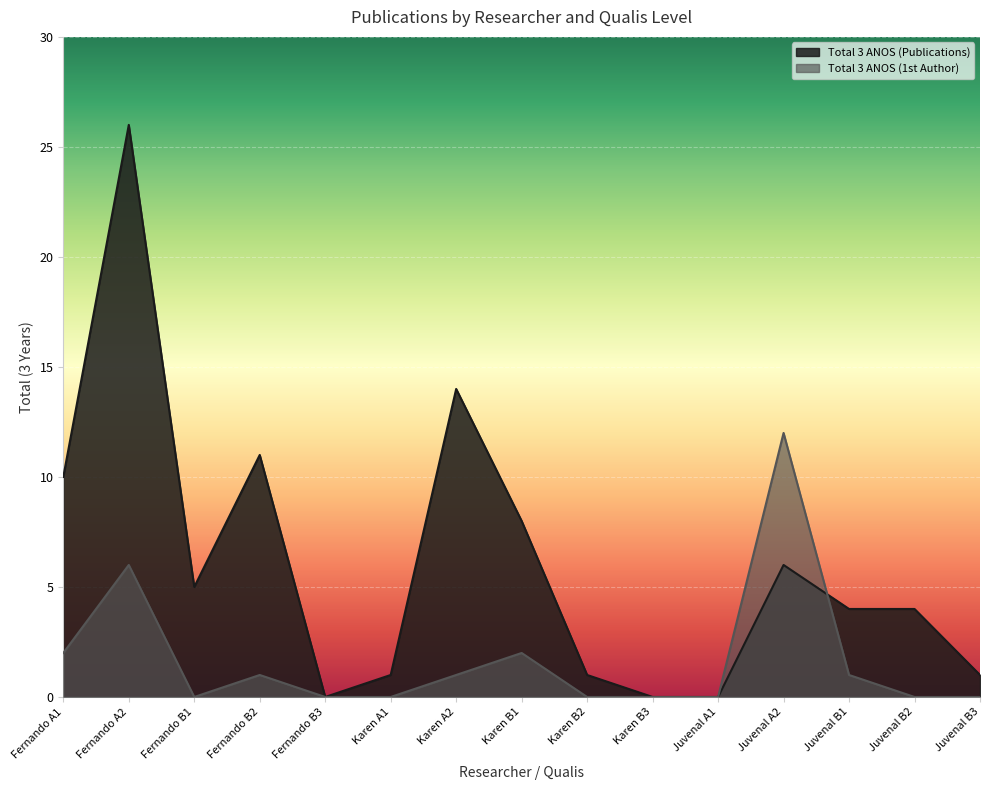

At which category is the sum across all series the highest?

Fernando A2